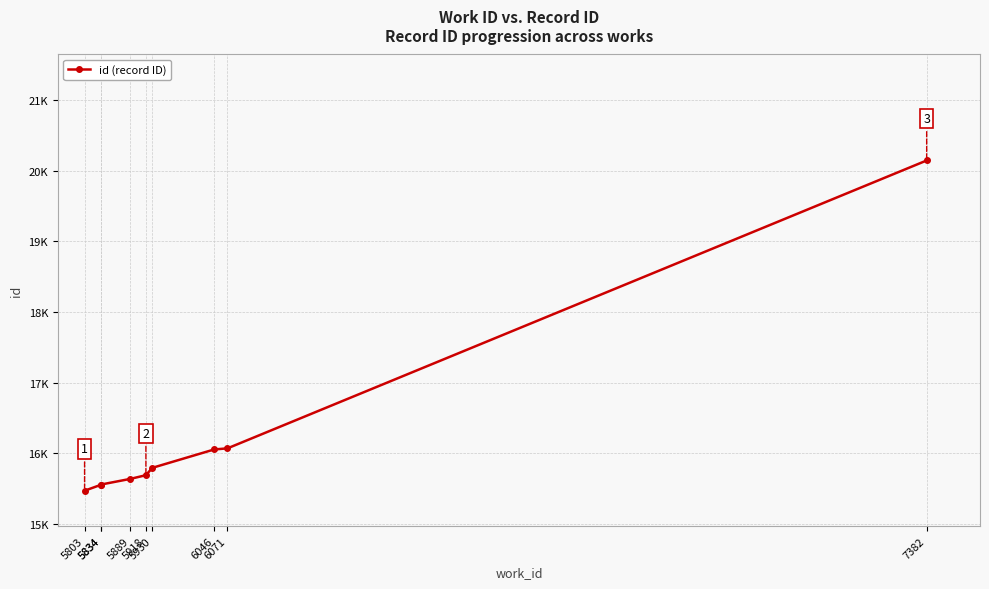

List the labels in order of value, largest first.

7382, 6071, 6046, 5930, 5918, 5889, 5834, 5834, 5803